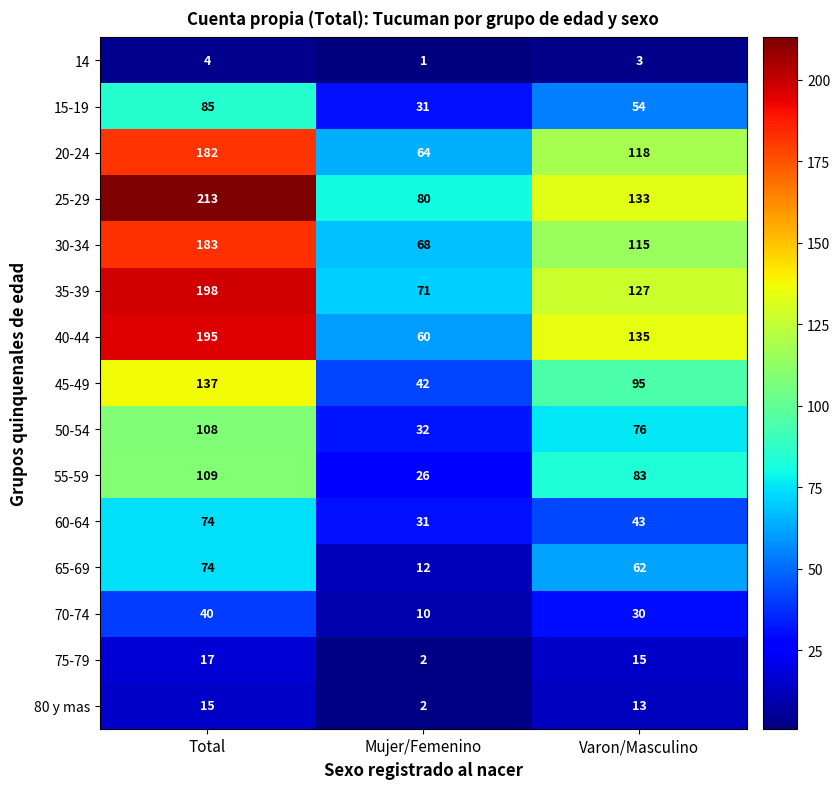

At which category is the sum across all series the highest?

Total